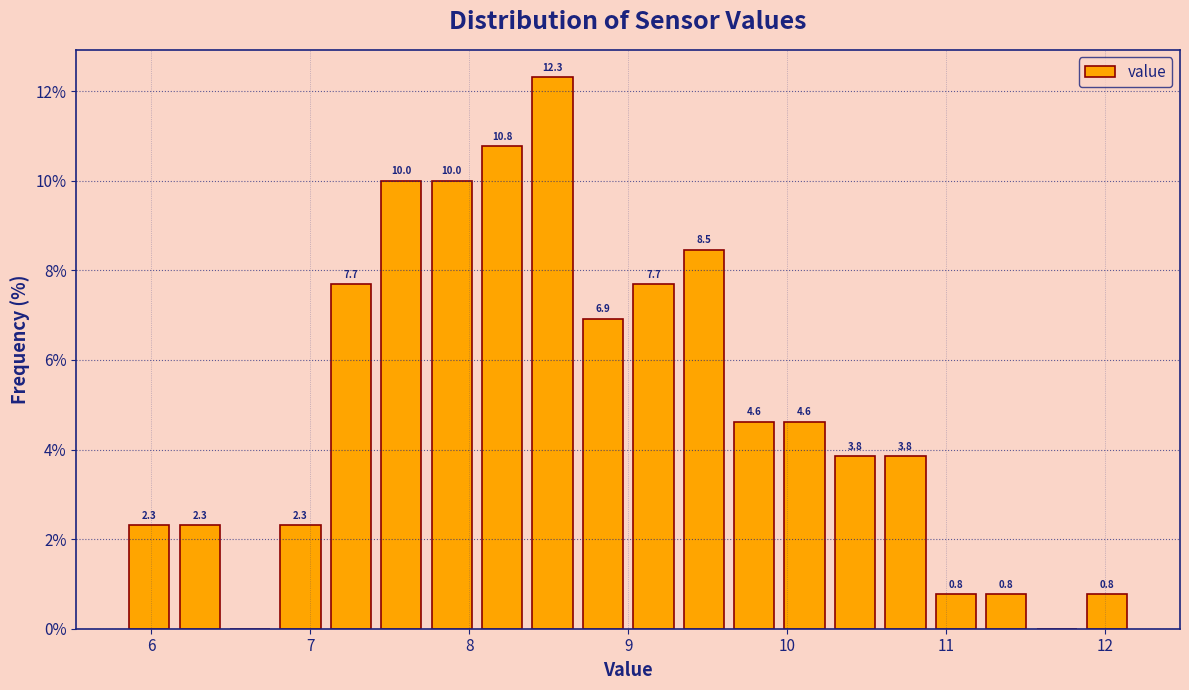

Around what value on the x-axis is the tallest bar? Give the approximate position of its centre, as read against the axis.

8.5